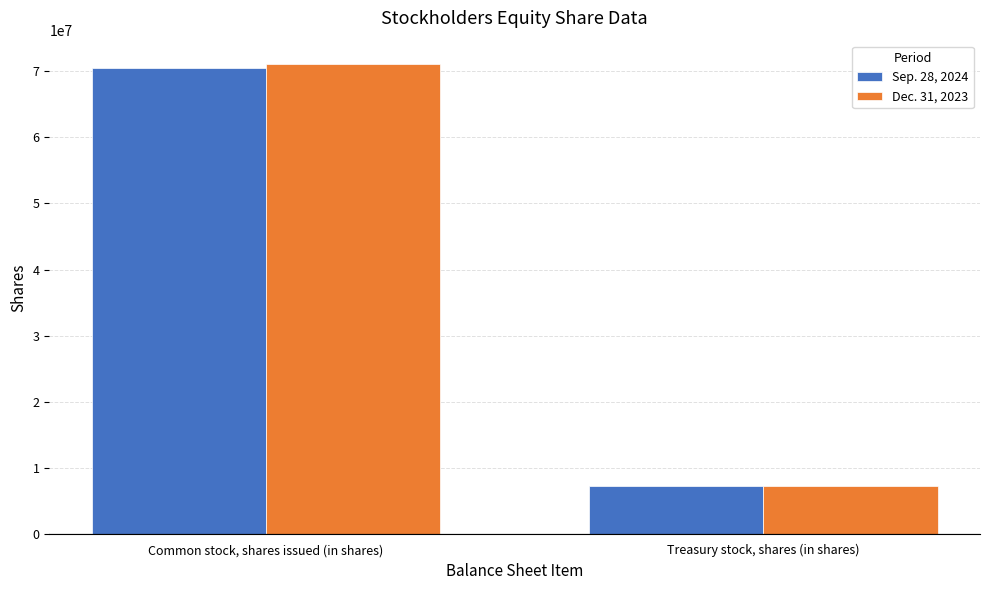

Reading left to right, extract all data points from this chart.

Sep. 28, 2024: 70400000	7300000
Dec. 31, 2023: 71000000	7300000